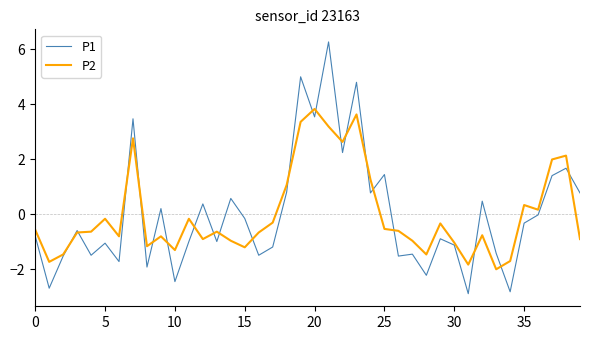

Which series has the largest range (max minus min)?

P1